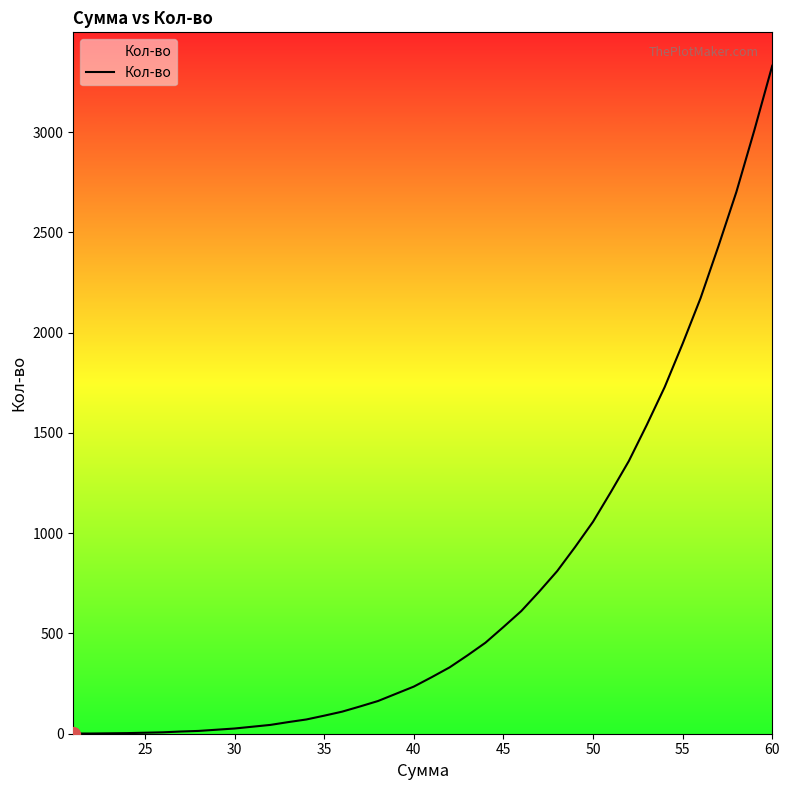

What is the maximum value shown in the chart?

3331